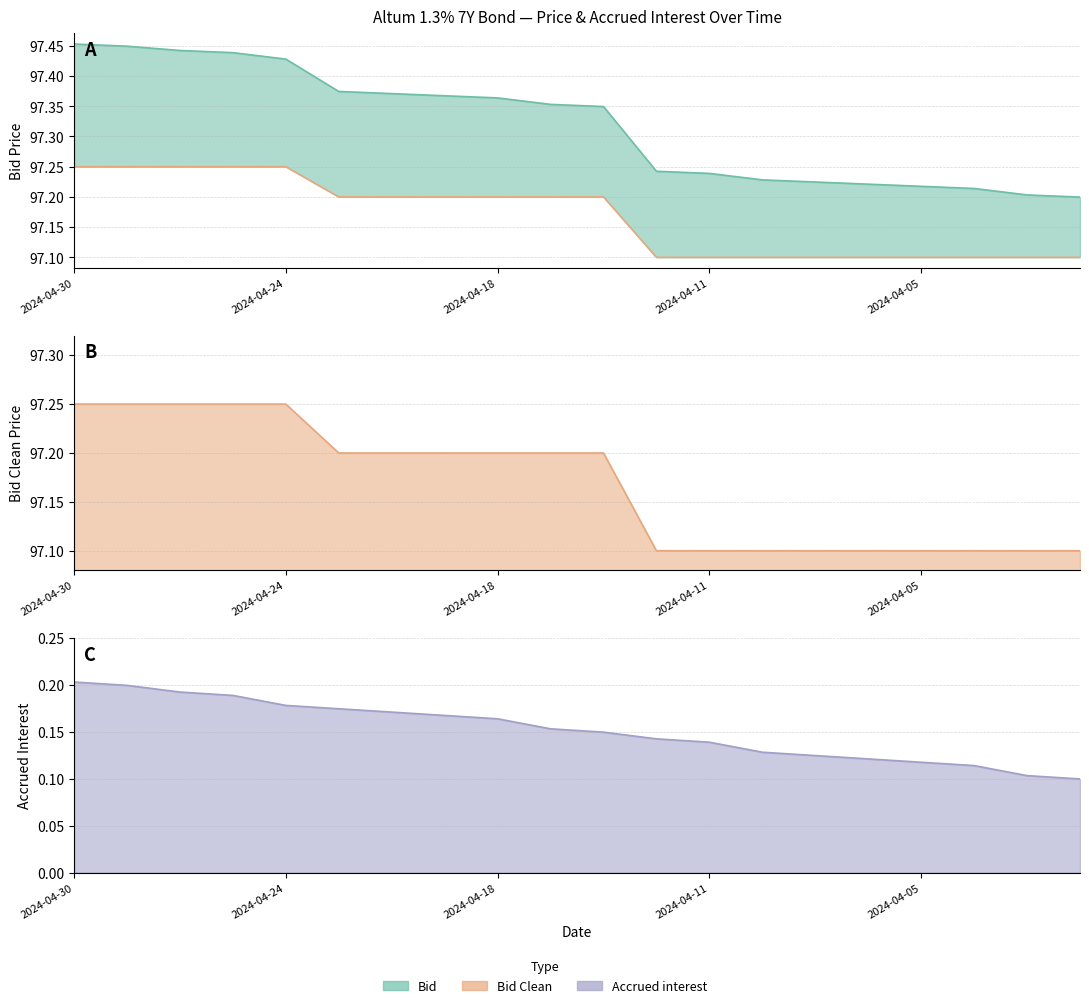

Which has a higher value, 2024-04-18 or 2024-04-02?

2024-04-18